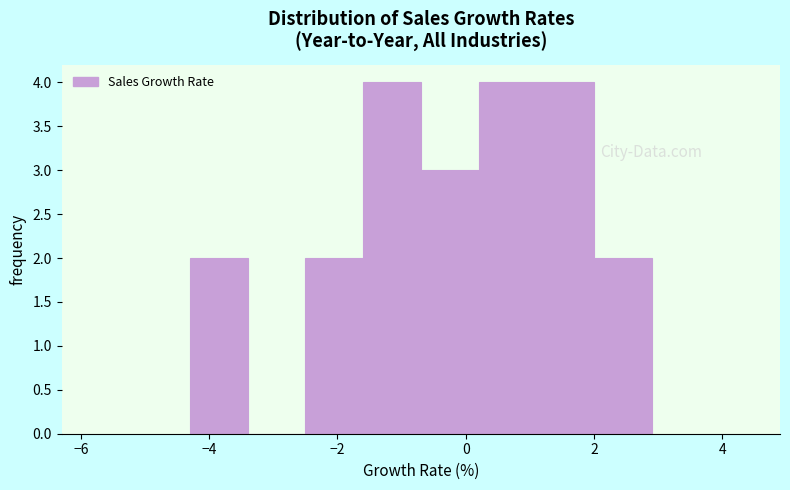

Reading left to right, list every bar in this chart as the range it spans on the x-axis followed by its height. Neither the bar edges nor the heights are printed on the chart, so give them approximately, as read against the axes.

-4.3 to -3.4: 2
-3.4 to -2.5: 0
-2.5 to -1.6: 2
-1.6 to -0.7: 4
-0.7 to 0.2: 3
0.2 to 1.1: 4
1.1 to 2.0: 4
2.0 to 2.9: 2